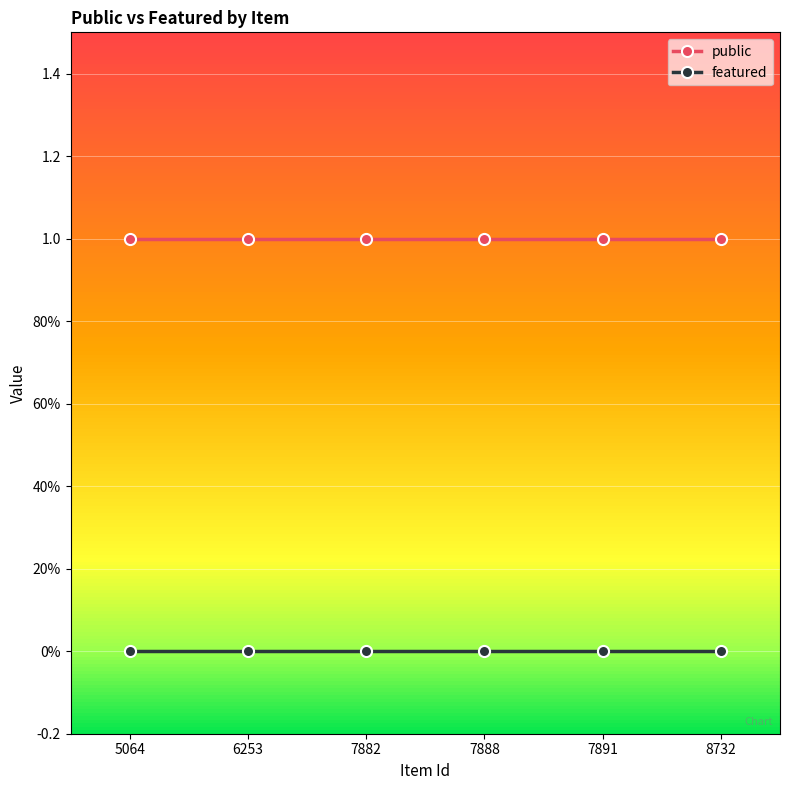

Between 6253 and 7888, which is larger?

6253